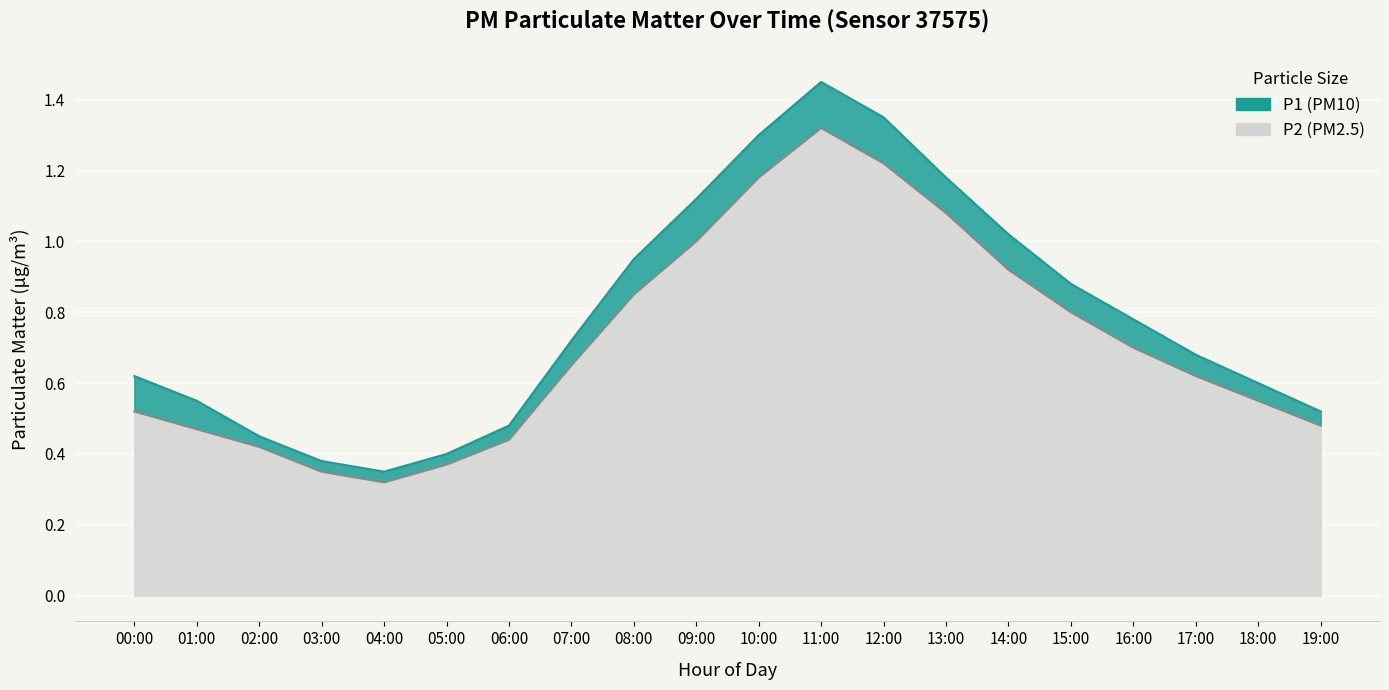

True or false: P2 and P1 cross at least once.

False